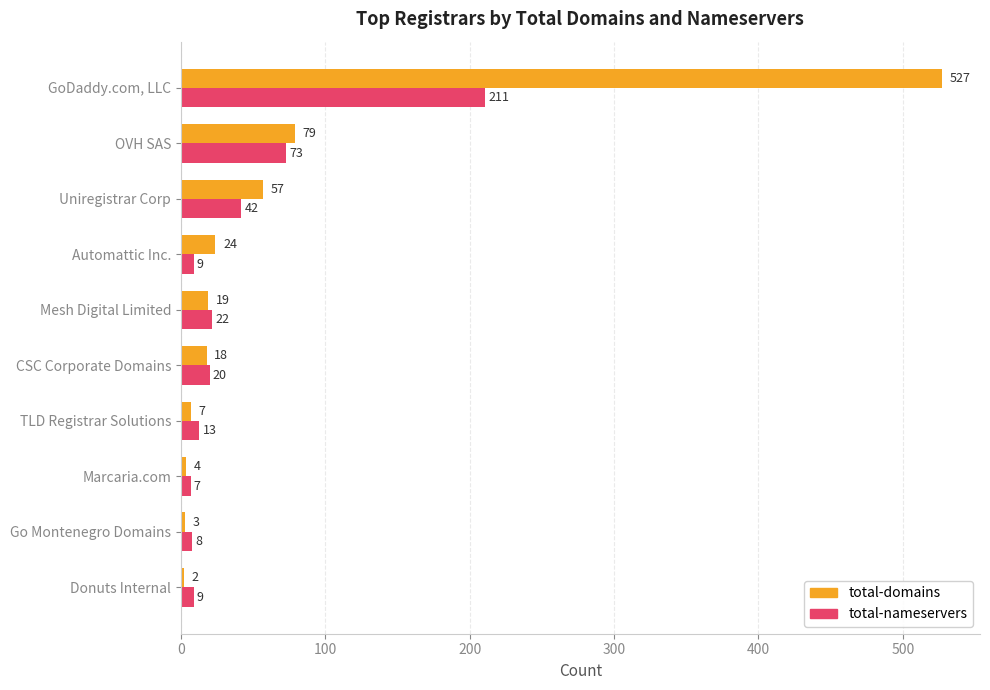

Rank the categories by total-domains value from highest to lowest.

GoDaddy.com, LLC, OVH SAS, Uniregistrar Corp, Automattic Inc., Mesh Digital Limited, CSC Corporate Domains, TLD Registrar Solutions, Marcaria.com, Go Montenegro Domains, Donuts Internal